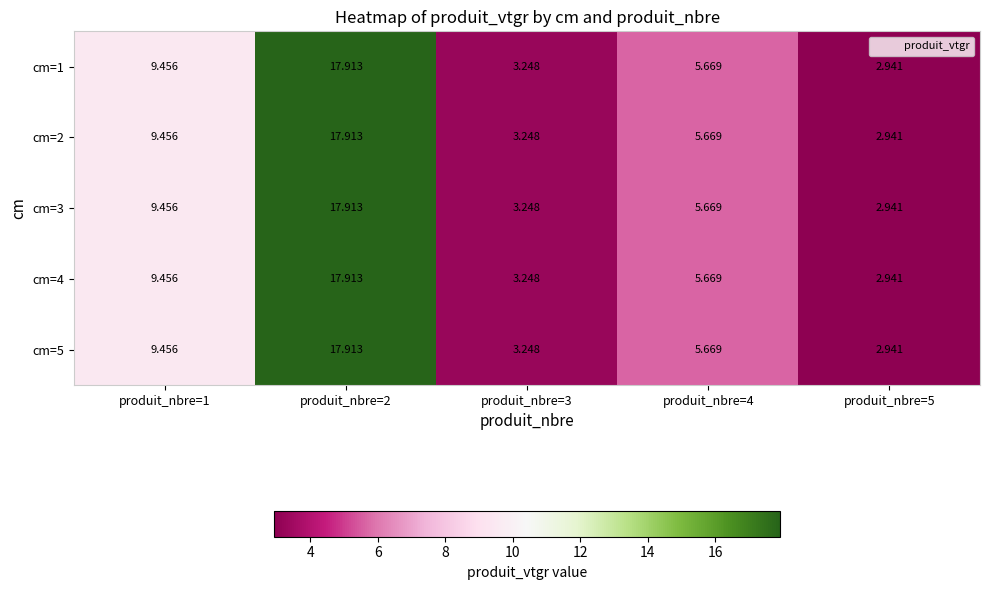

Is the value of cm=4 at produit_nbre=3 greater than the value of cm=1 at produit_nbre=2?

No